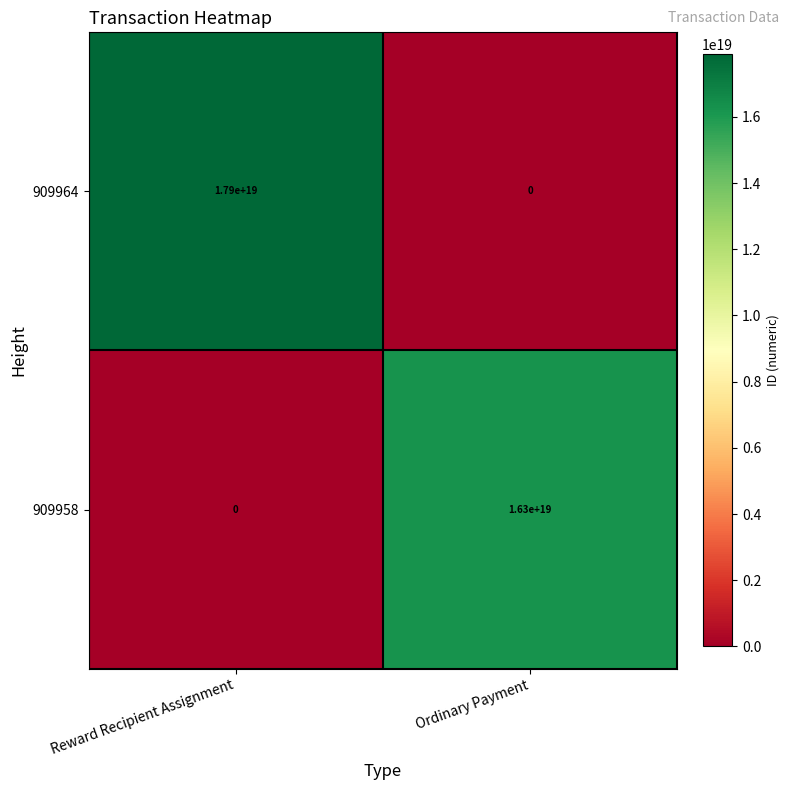

The value of 909964 at Reward Recipient Assignment is 30793651552046915584. True or false?

False